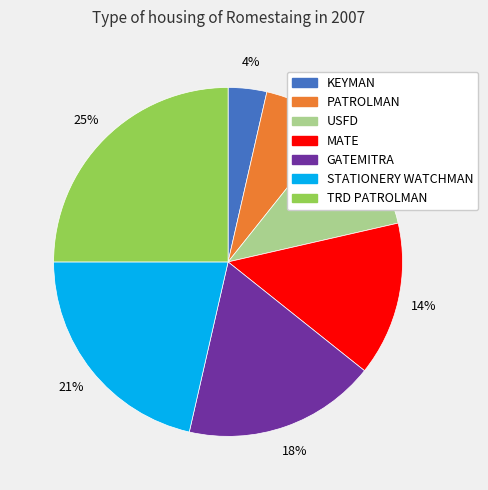

What is the ratio of the value at KEYMAN to the value at GATEMITRA?

0.2